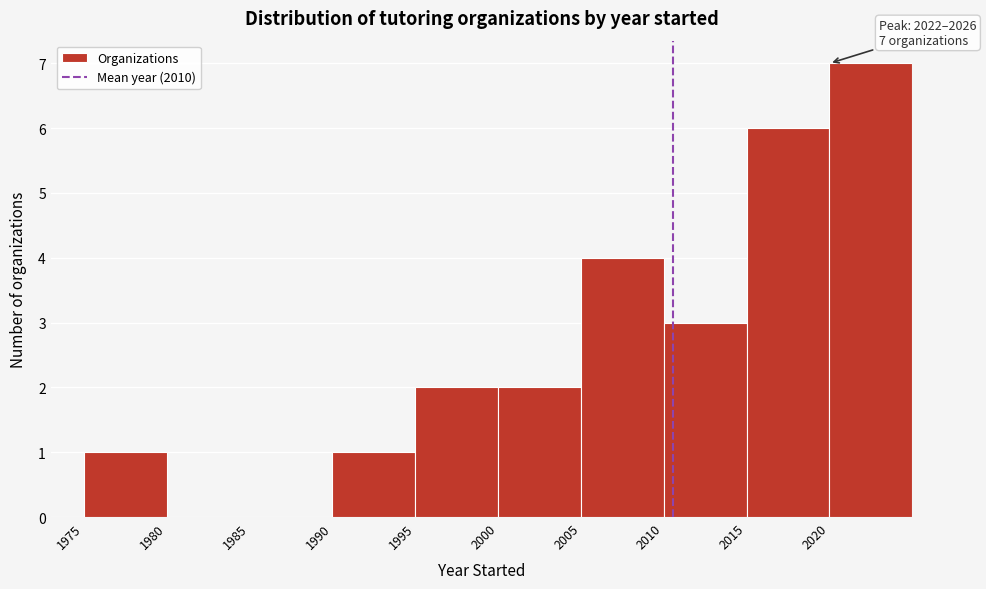

Over which range of the x-axis is the bar tallest?

2020 to 2025